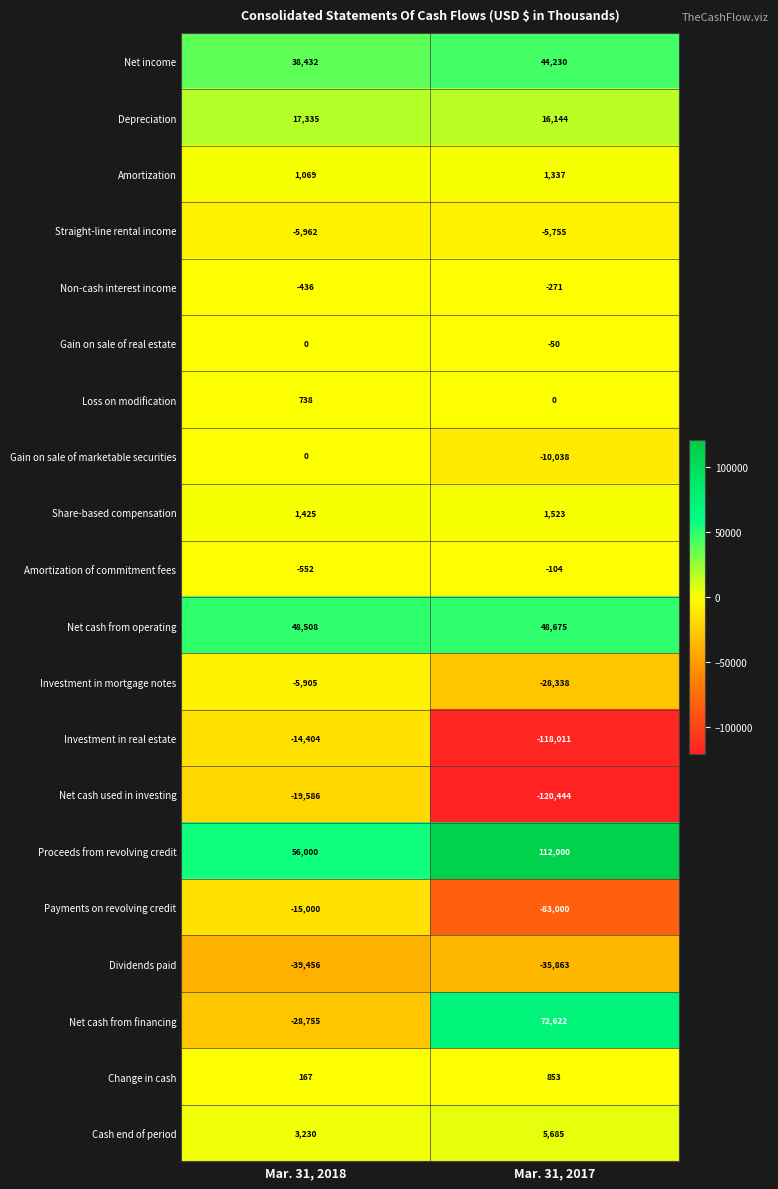

Rank the categories by Net income value from highest to lowest.

Mar. 31, 2017, Mar. 31, 2018